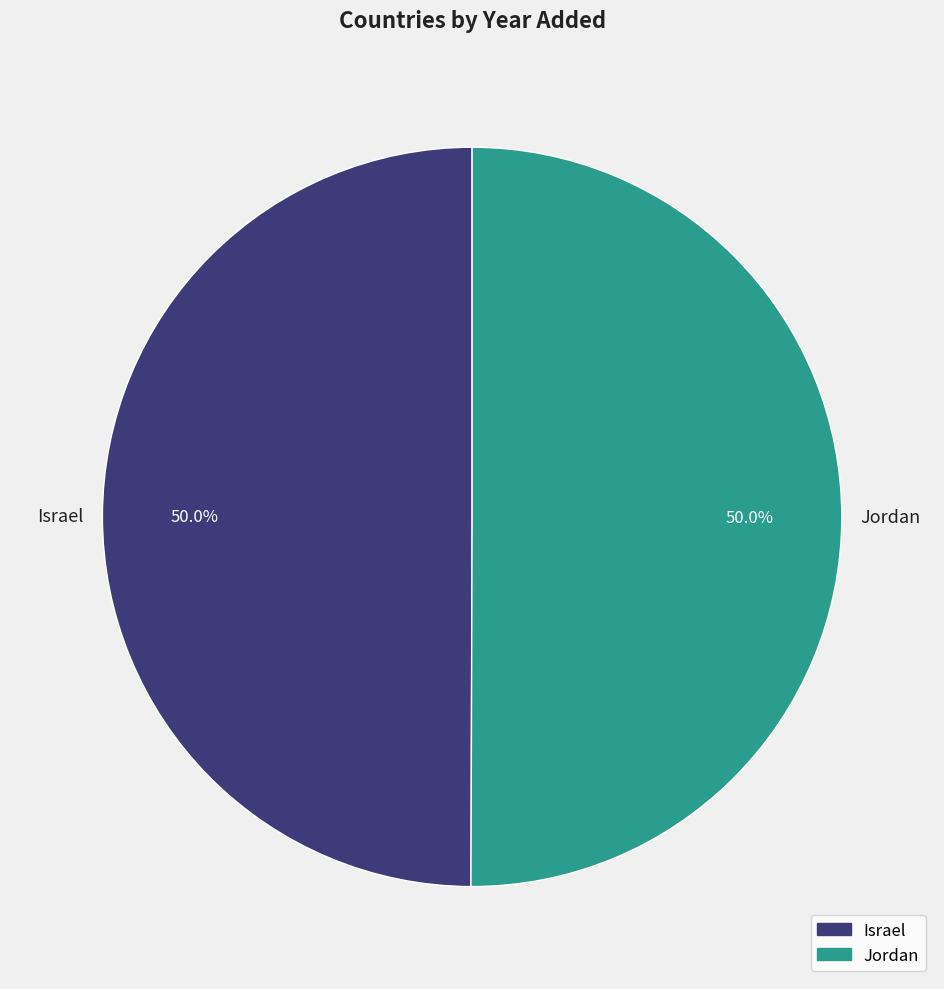

How many segments does this pie chart have?

2